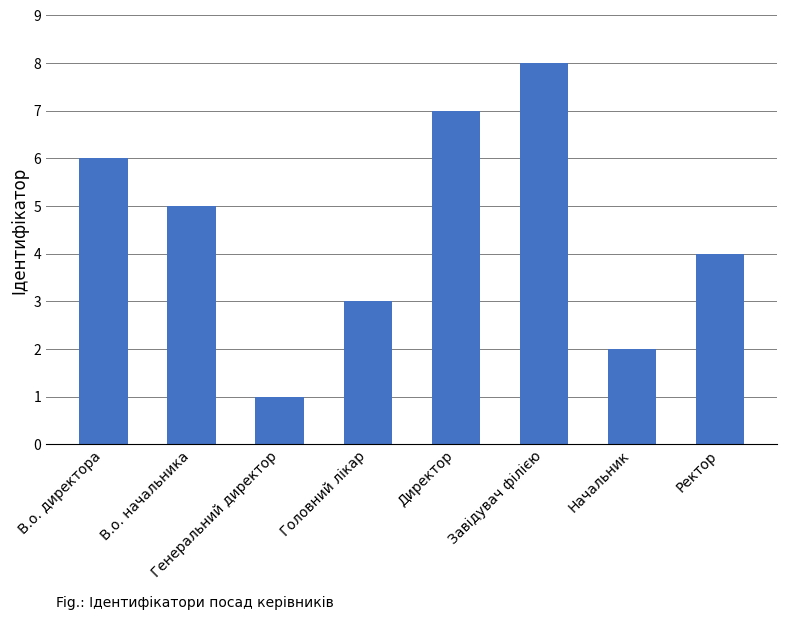

How many categories are shown in the chart?

8